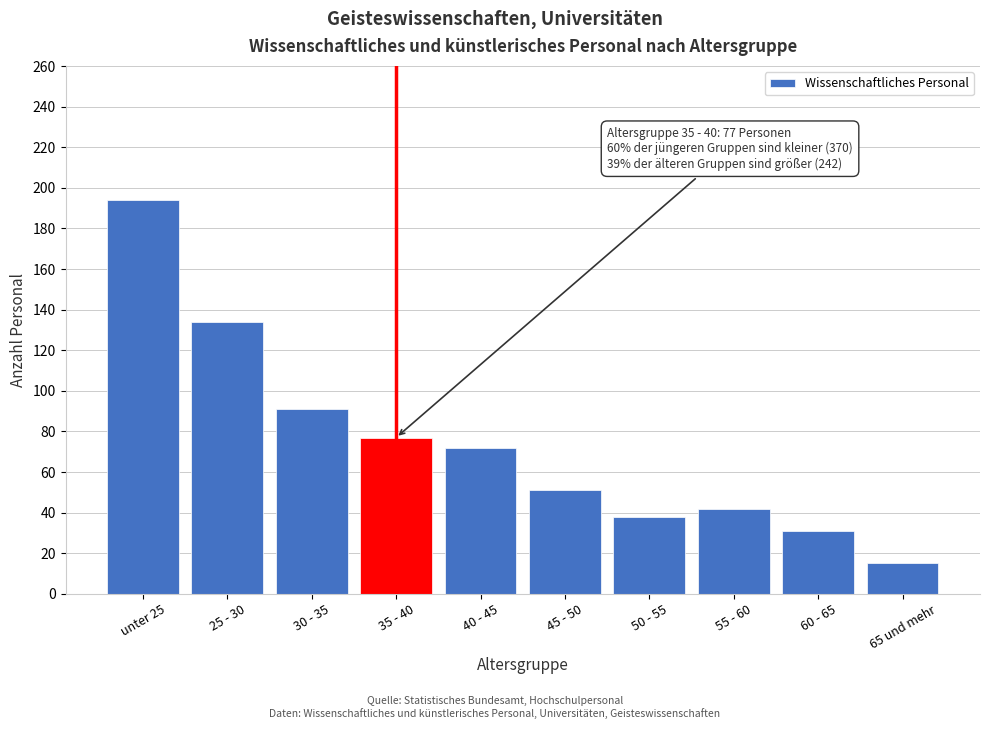

Reading left to right, extract all data points from this chart.

unter 25=194	25 - 30=134	30 - 35=91	35 - 40=77	40 - 45=72	45 - 50=51	50 - 55=38	55 - 60=42	60 - 65=31	65 und mehr=15